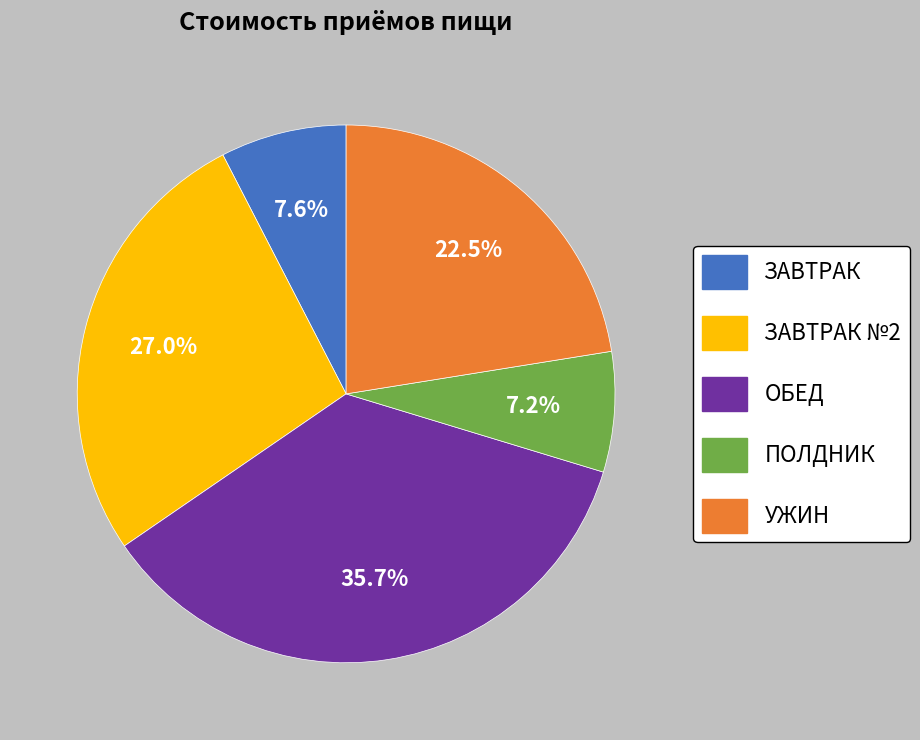

To the nearest percent, what is the difference between the largest and smallest slice percentages?

29%